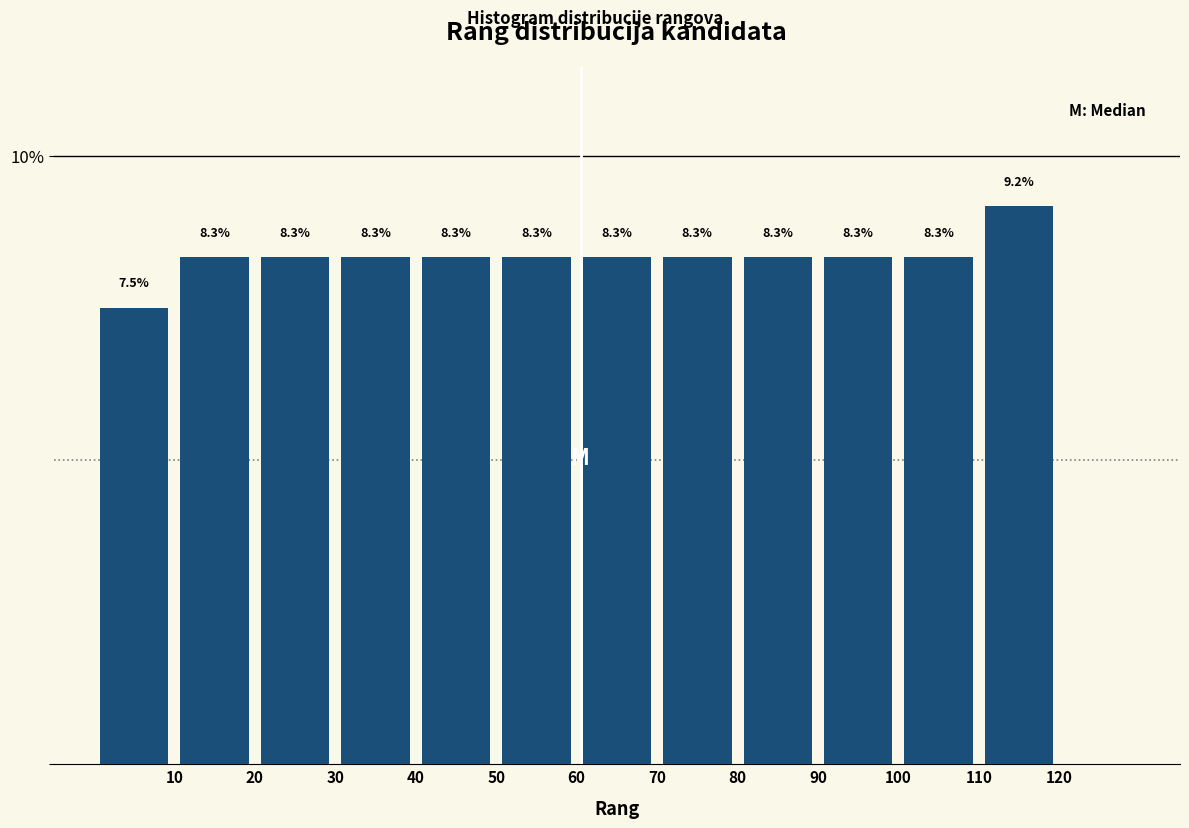

Reading left to right, transcribe this chart: for each bar, give the range it covers on the x-axis and its height.

0 to 10: 7.5
10 to 20: 8.3
20 to 30: 8.3
30 to 40: 8.3
40 to 50: 8.3
50 to 60: 8.3
60 to 70: 8.3
70 to 80: 8.3
80 to 90: 8.3
90 to 100: 8.3
100 to 110: 8.3
110 to 120: 9.2